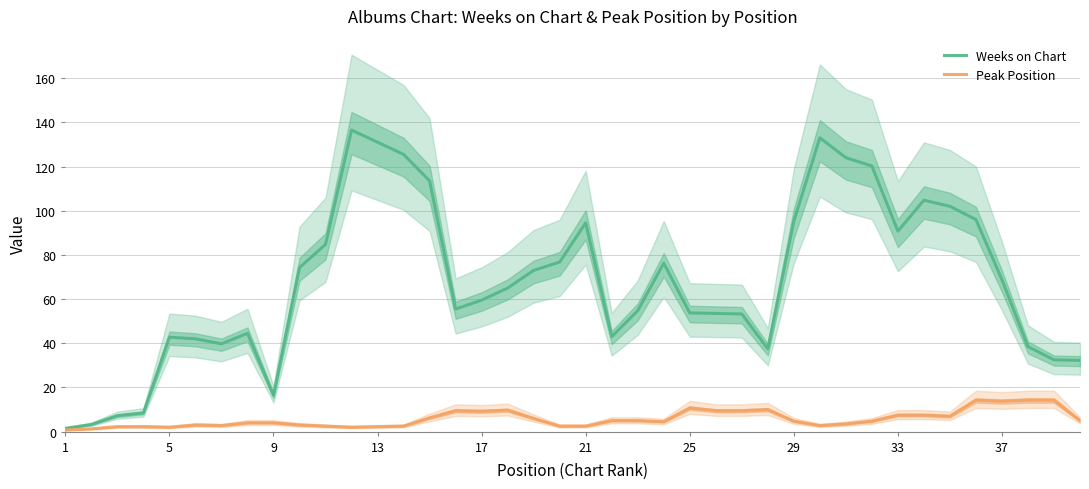

Reading right to left, what are all the values shown in this chart?

Weeks on Chart: 32.2	32.5	38.5	68.8	96.0	102.0	104.8	90.8	120.2	124.0	133.0	95.2	37.5	53.2	53.5	53.8	76.2	54.8	43.0	94.5	76.8	73.0	65.0	59.5	55.5	113.5	125.5	131.0	136.5	84.8	74.2	16.5	44.5	39.8	42.0	42.8	8.5	7.2	3.2	1.5
Peak Position: 5.0	14.2	14.2	13.8	14.2	7.0	7.5	7.5	4.8	3.5	2.8	4.8	10.0	9.5	9.5	10.8	4.5	5.0	5.0	2.5	2.5	6.0	9.8	9.2	9.5	6.2	2.5	2.2	2.0	2.5	3.0	4.0	4.0	2.8	3.0	2.0	2.2	2.2	1.2	0.8